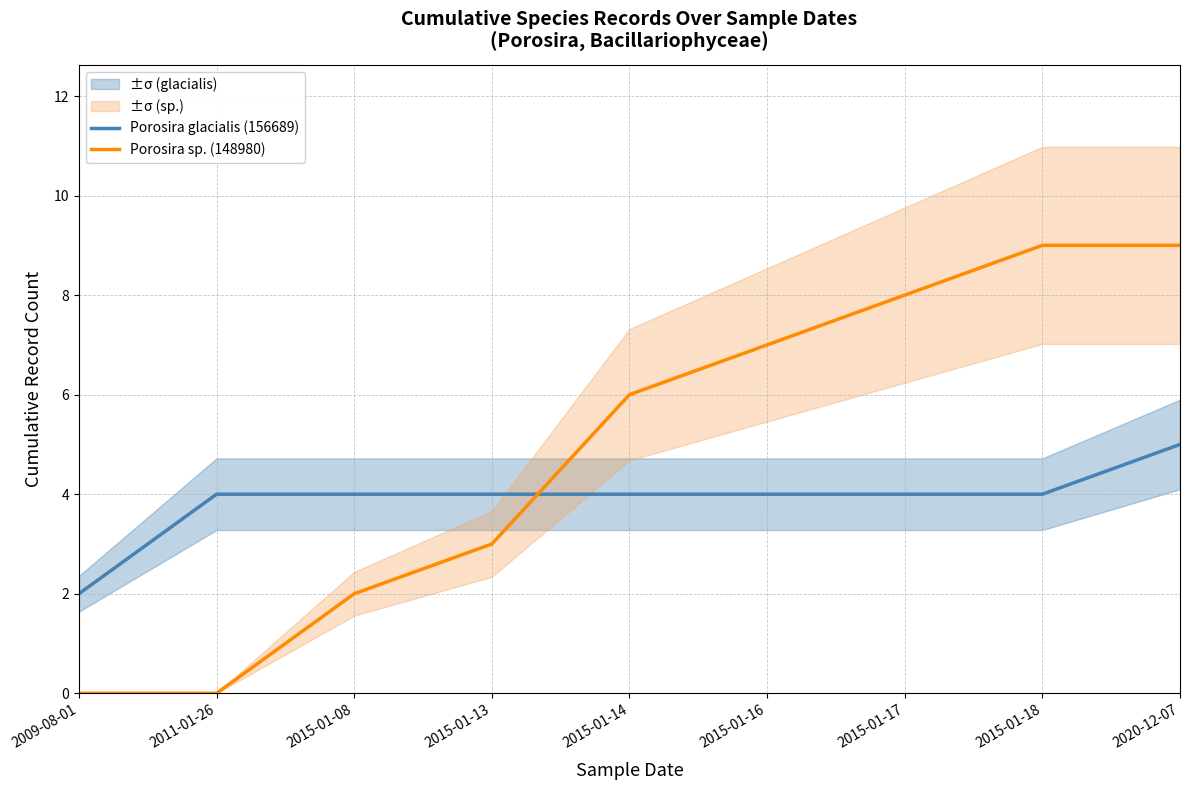

What is the value of the Porosira sp. (148980) point at the 6th from the left?

7